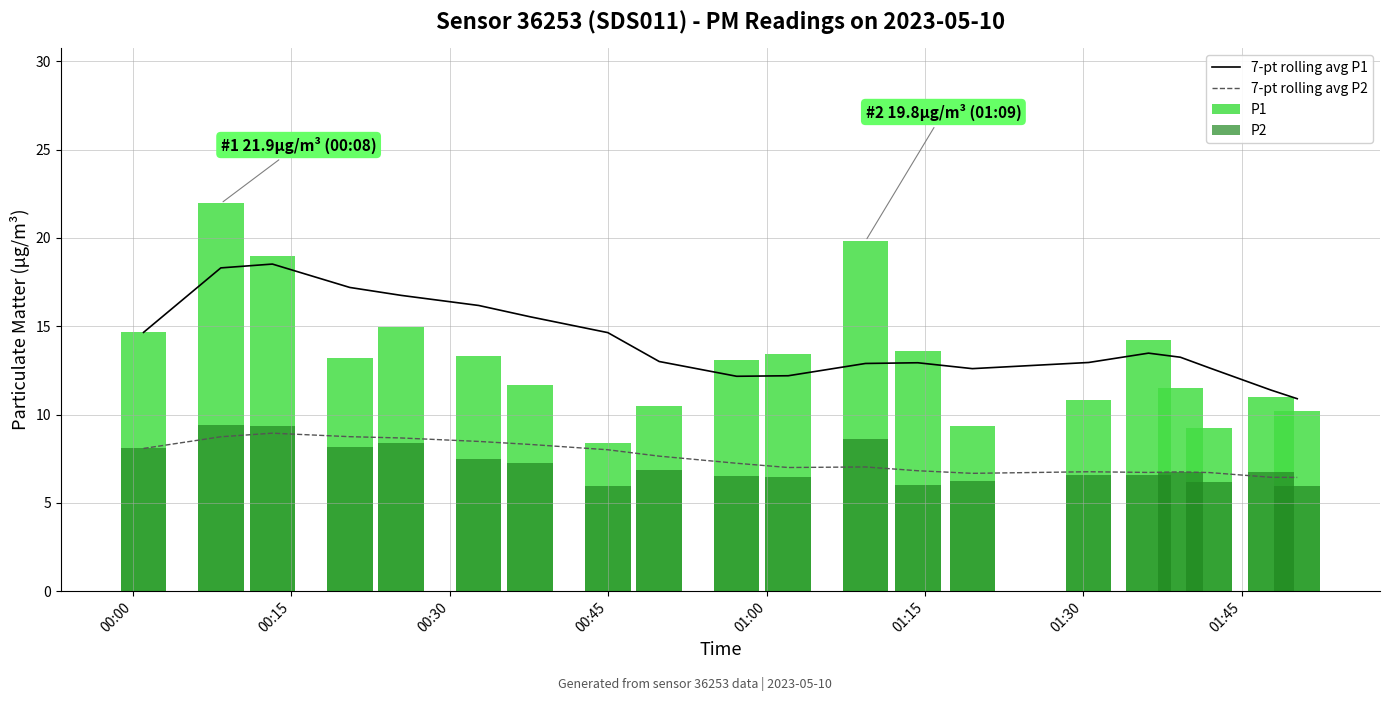

True or false: 7-pt rolling avg P2 and 7-pt rolling avg P1 cross at least once.

False